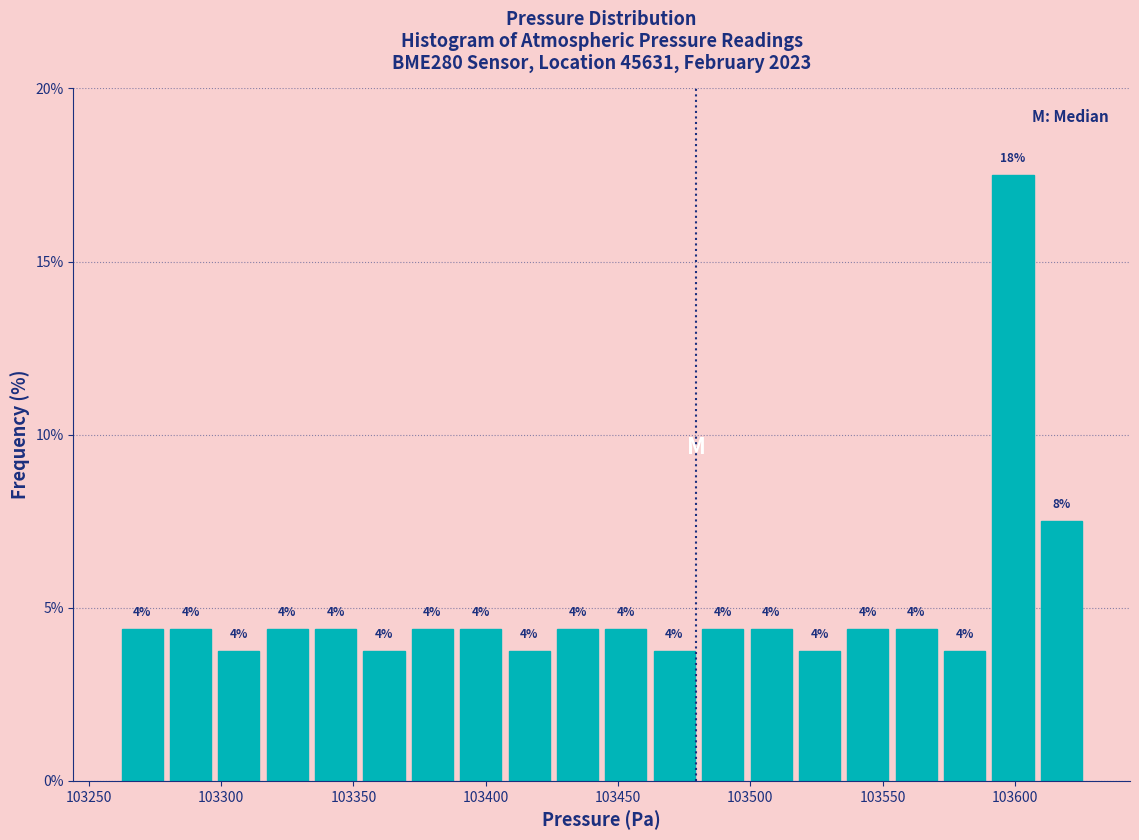

Around what value on the x-axis is the tallest bar? Give the approximate position of its centre, as read against the axis.

103600